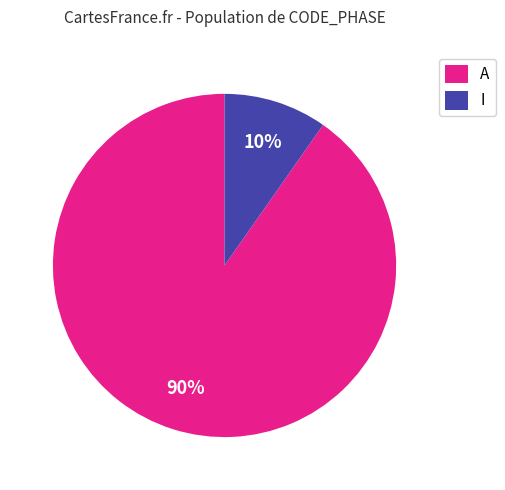

How many slices are in this pie chart?

2